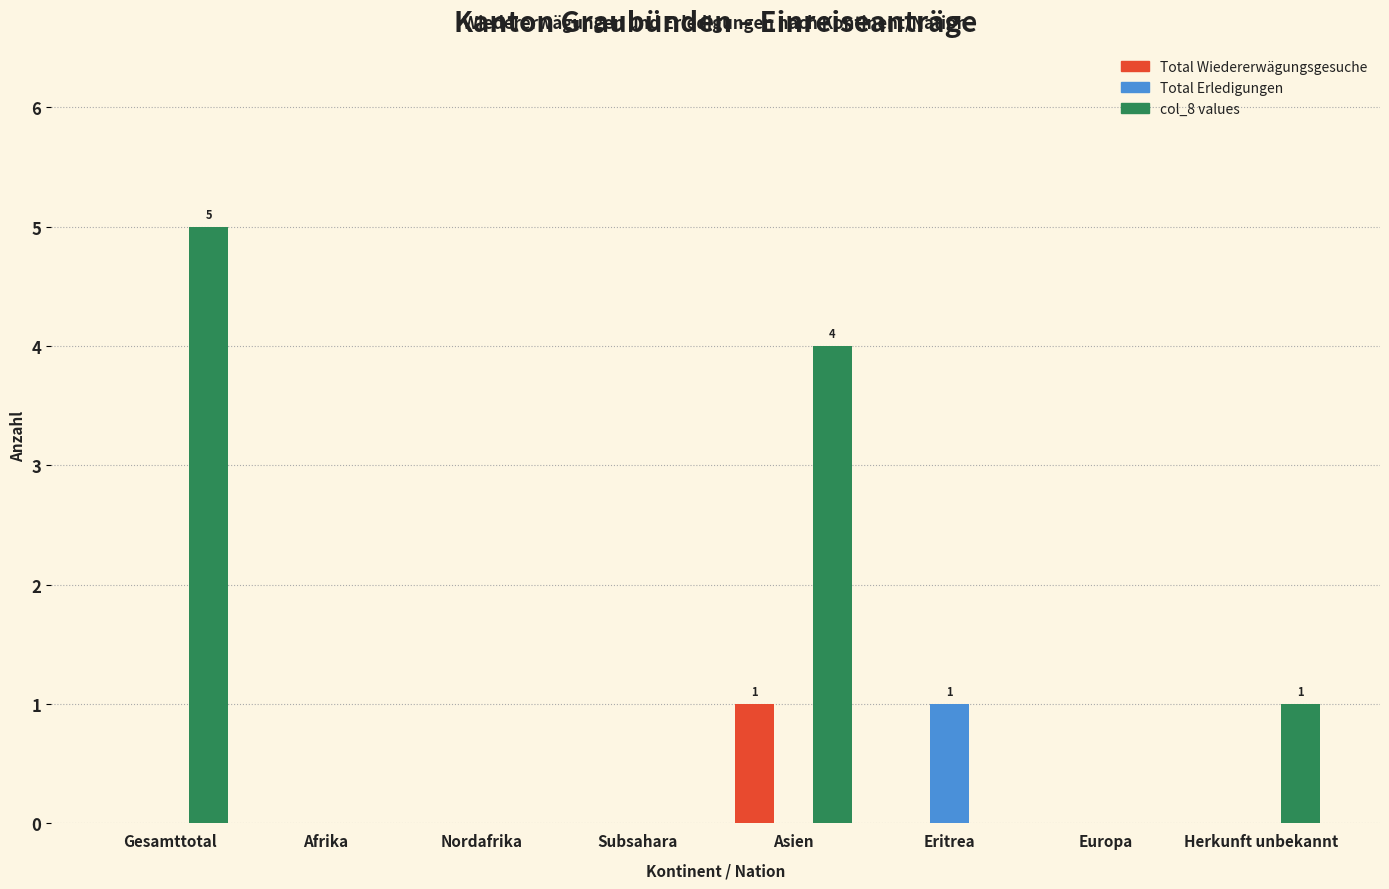

Reading right to left, extract all data points from this chart.

Total Wiedererwägungsgesuche: Herkunft unbekannt=0	Europa=0	Eritrea=0	Asien=1	Subsahara=0	Nordafrika=0	Afrika=0	Gesamttotal=0
Total Erledigungen: Herkunft unbekannt=0	Europa=0	Eritrea=1	Asien=0	Subsahara=0	Nordafrika=0	Afrika=0	Gesamttotal=0
col_8 values: Herkunft unbekannt=1	Europa=0	Eritrea=0	Asien=4	Subsahara=0	Nordafrika=0	Afrika=0	Gesamttotal=5